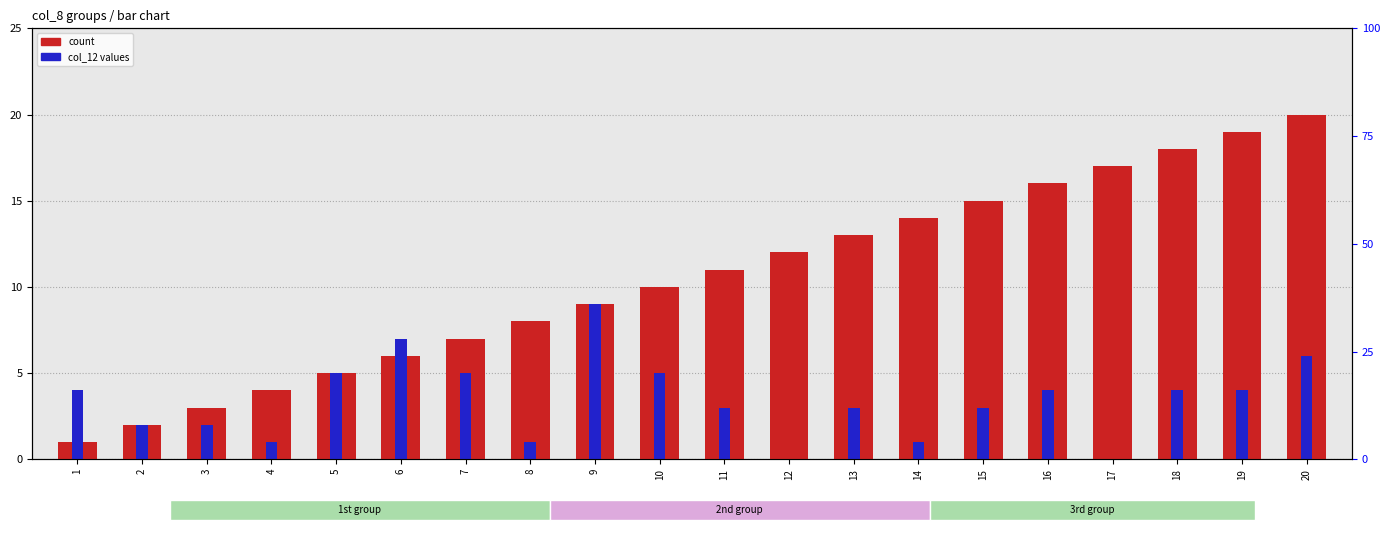

What are all the series names shown in the legend?

count, col_12 values